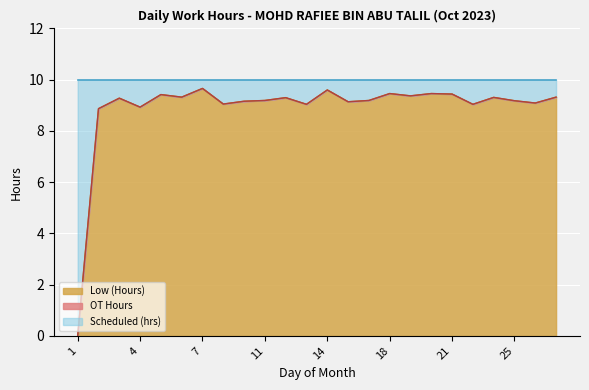

What is the total value across all series at 14?

10.0